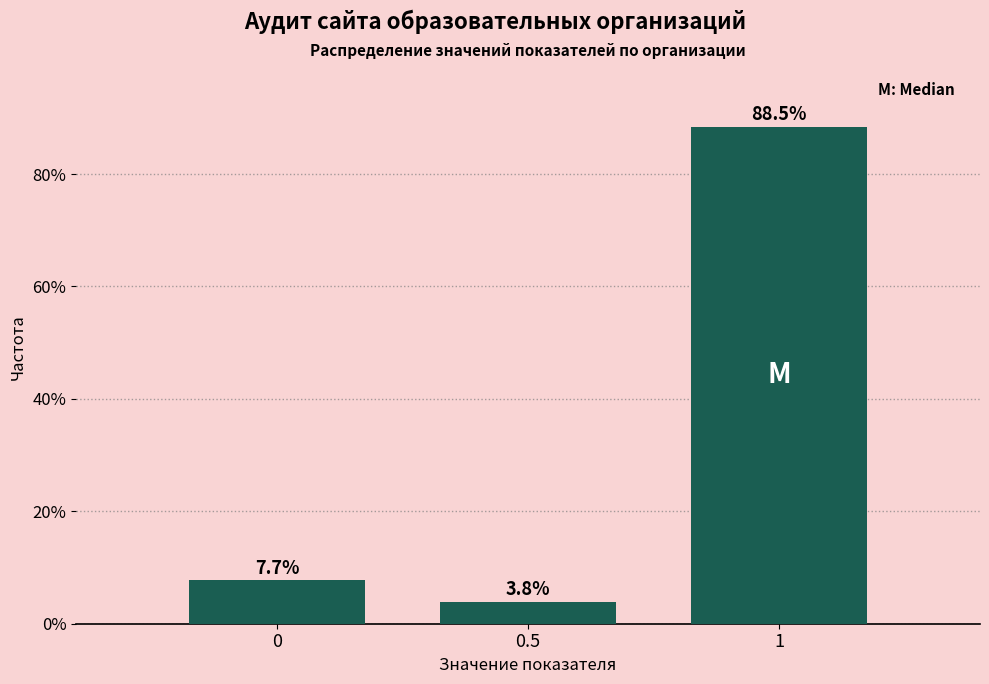

What is the height of the bar covering 0.25 to 0.75 on the x-axis?

3.8